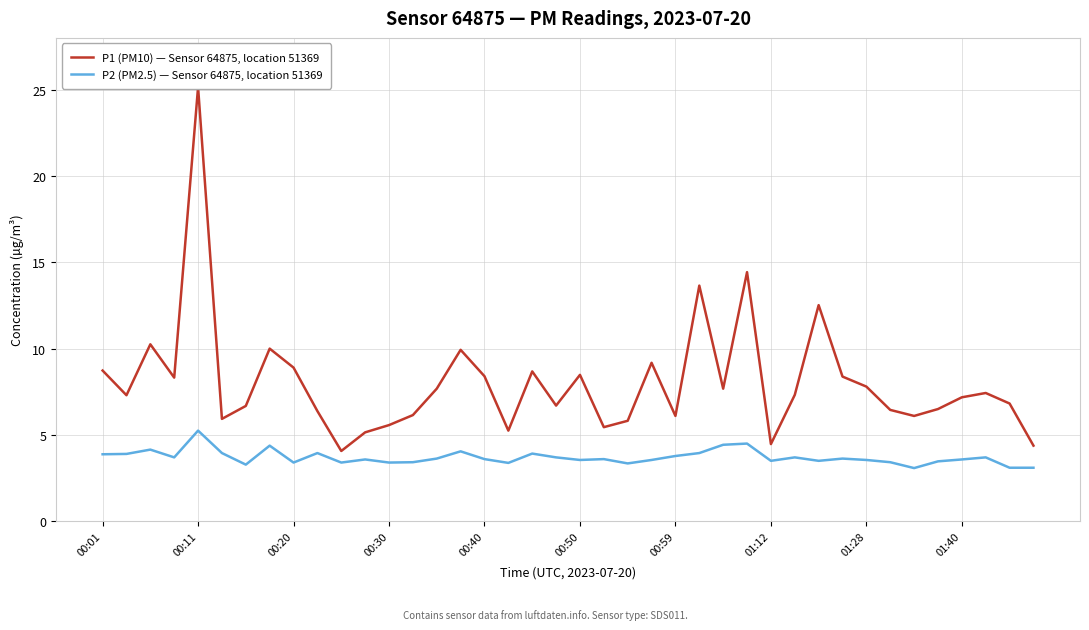

What is the lowest value of the P2 (PM2.5) — Sensor 64875, location 51369 series?

3.1